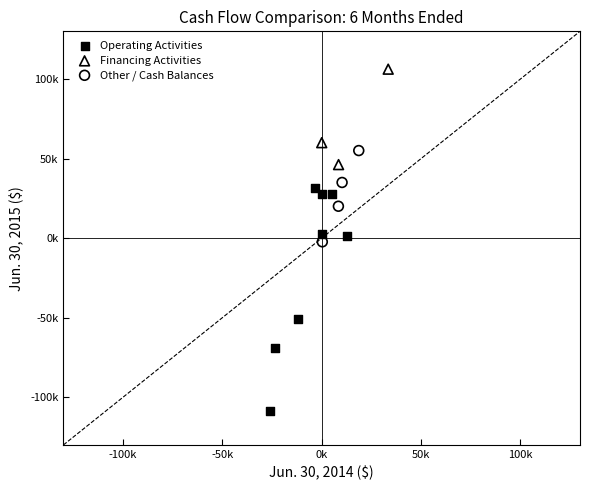

Which series contains the lowest Y value?

Operating Activities